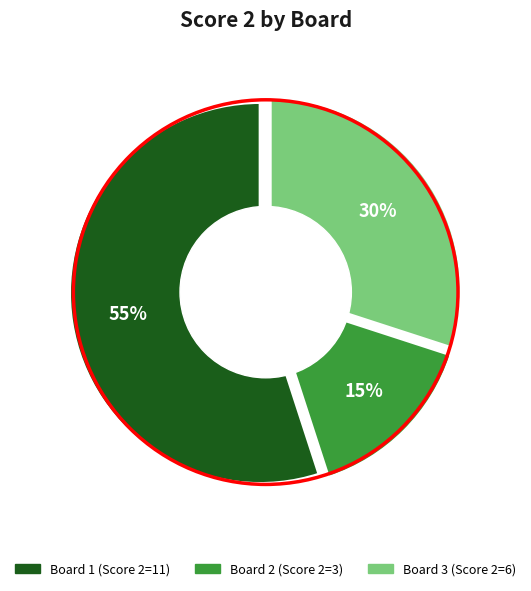

Which has a higher value, 3 or 2?

3